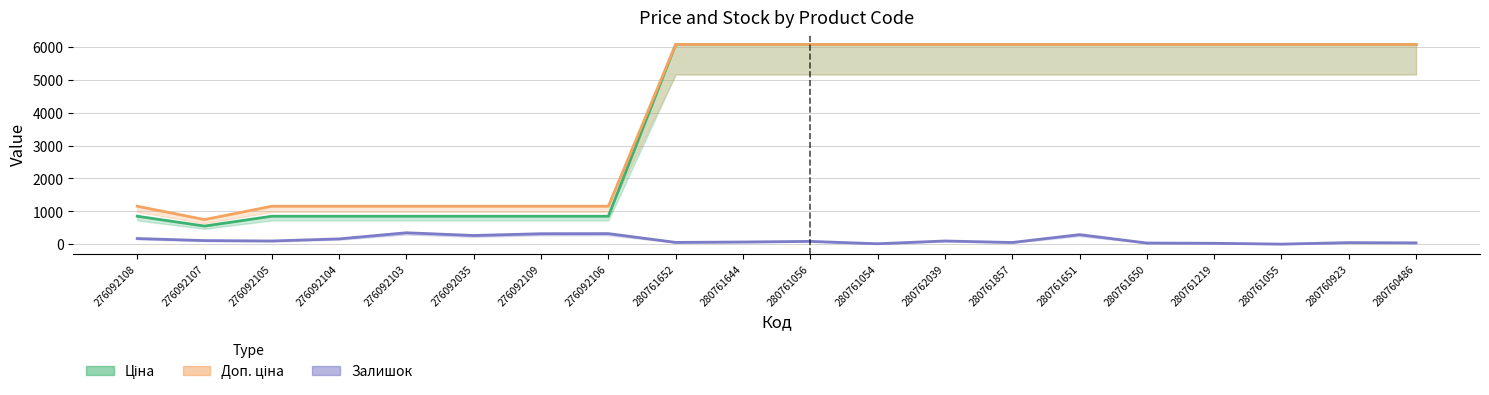

Read the Залишок value at 276092105.

102.0